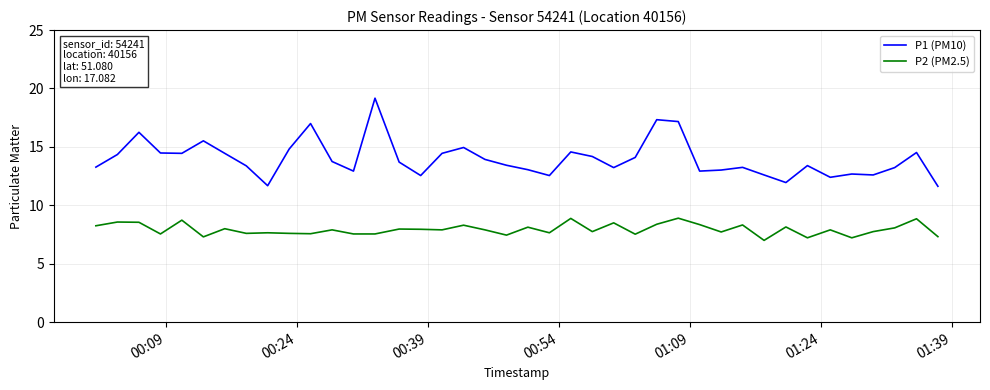

What is the smallest value displayed?

7.0